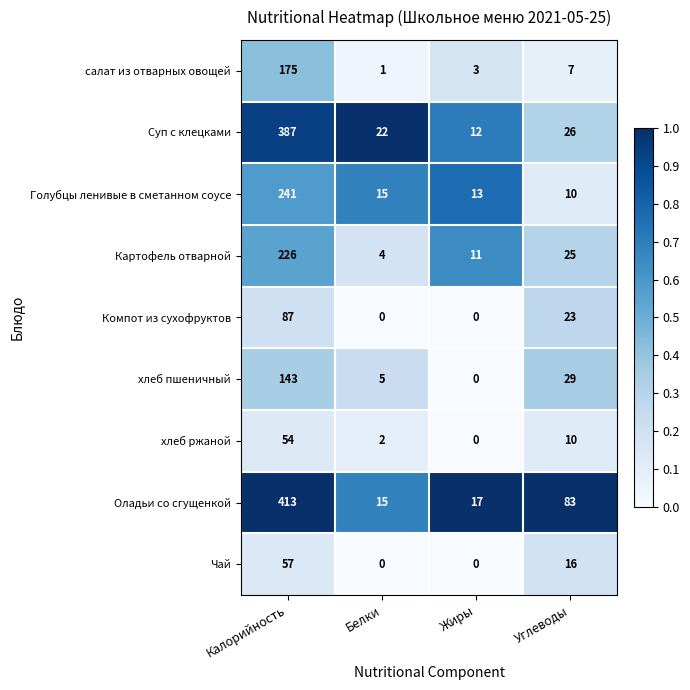

At which category is the sum across all series the highest?

Калорийность